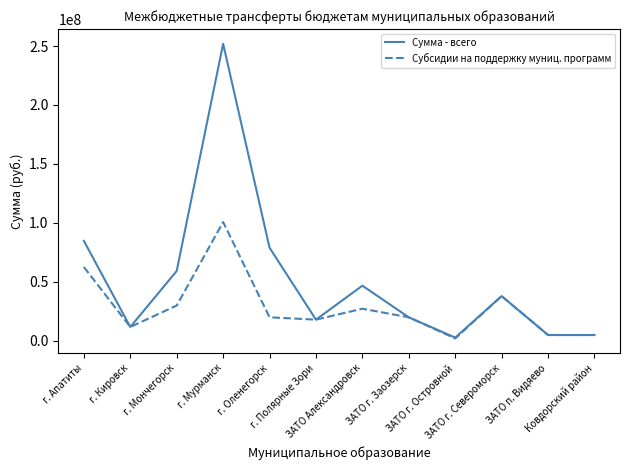

What is the difference between the second highest and second lowest values in the Сумма - всего series?

79796000